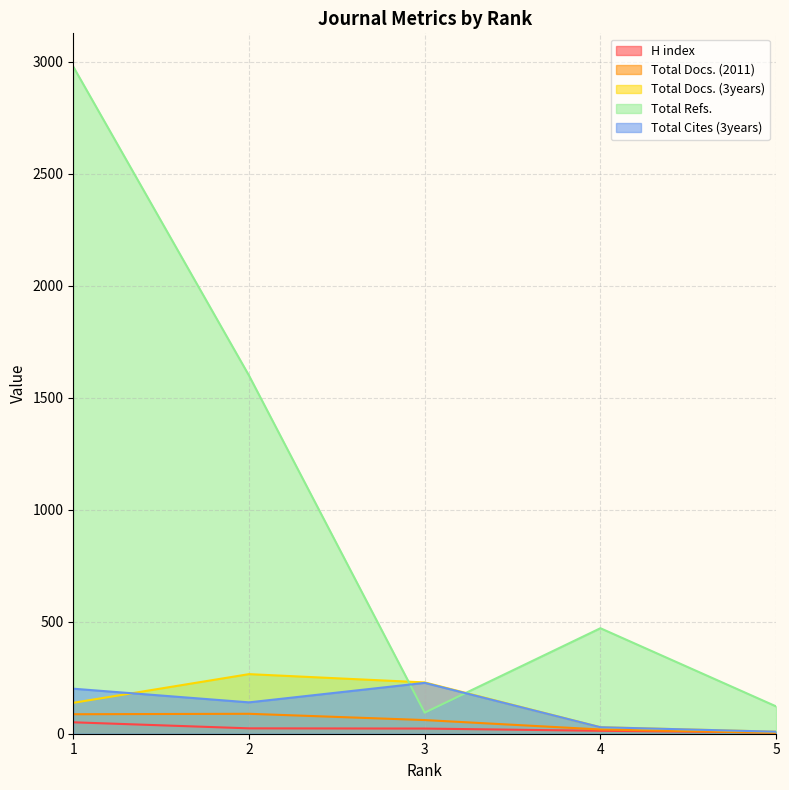

The H index series shows 35 at 2. True or false?

False